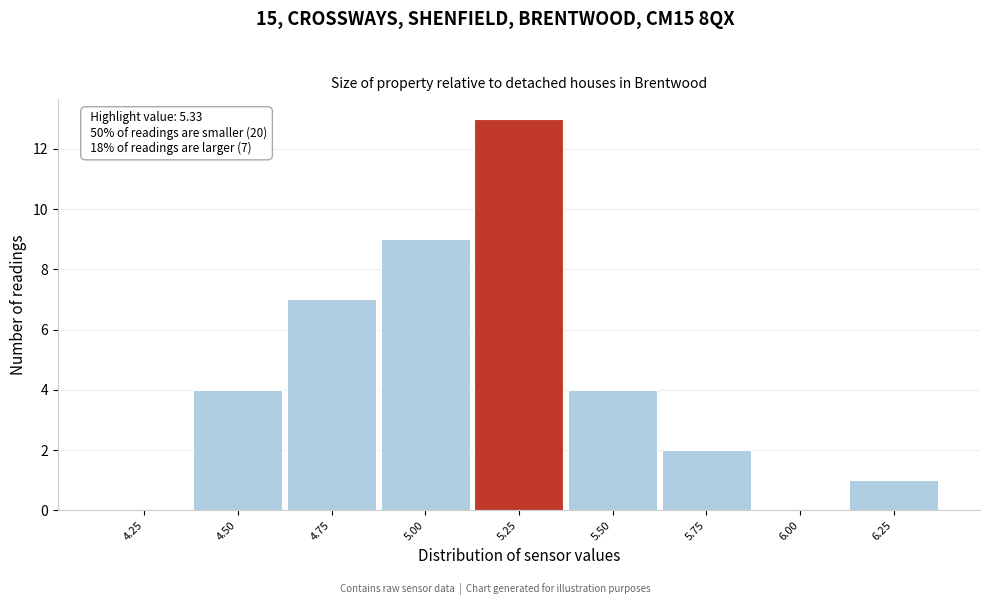

Reading left to right, transcribe all the data shown in this chart.

4.25=0	4.50=4	4.75=7	5.00=9	5.25=13	5.50=4	5.75=2	6.00=0	6.25=1